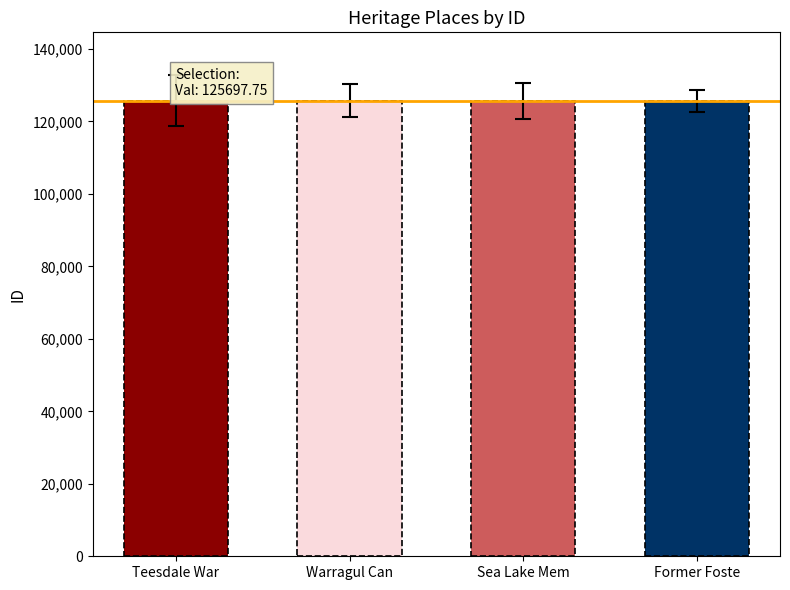

What is the smallest value displayed?

125695